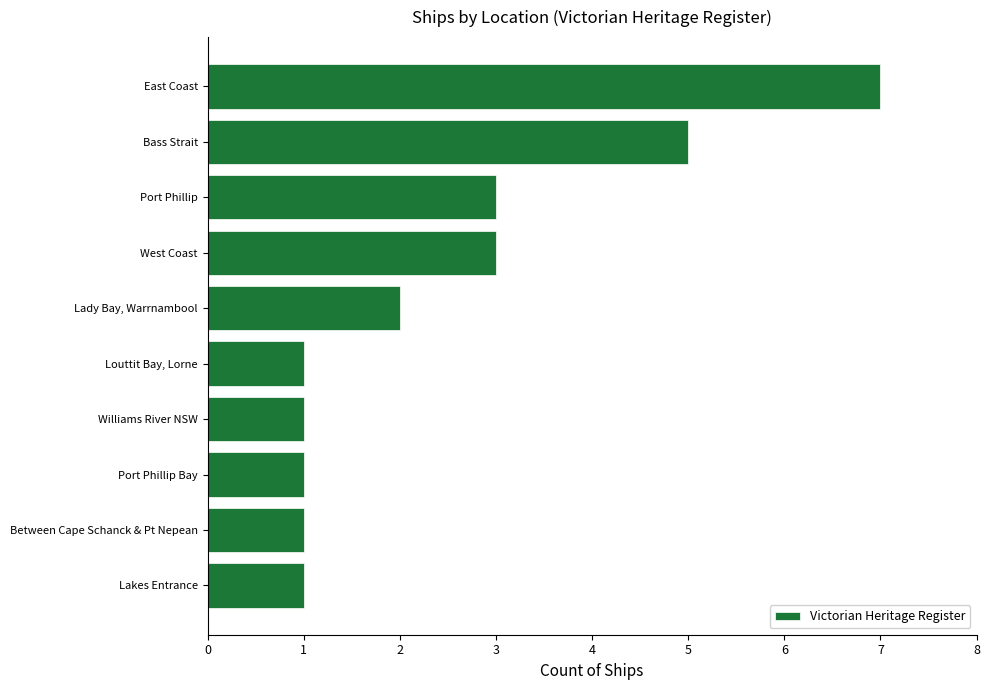

Reading bottom to top, list all the values displayed in this chart.

1	1	1	1	1	2	3	3	5	7